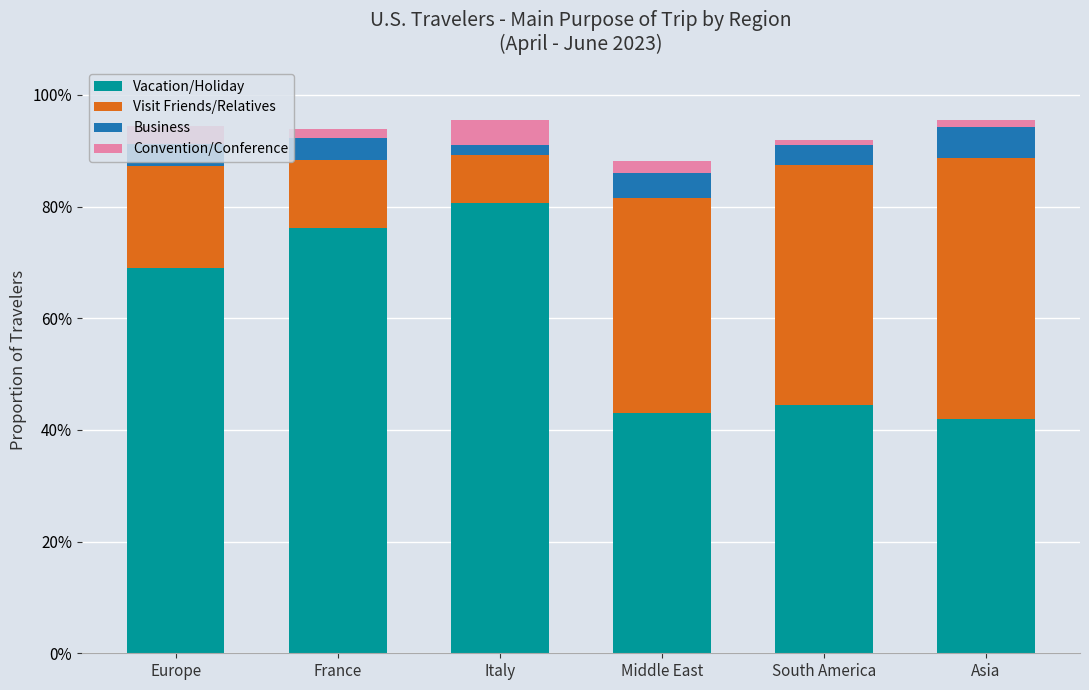

Does the chart contain stacked bars?

Yes